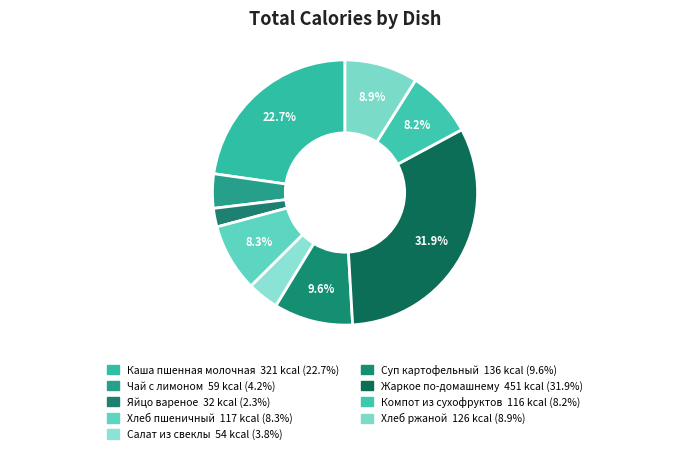

The Суп картофельный slice represents 18% of the pie. True or false?

False